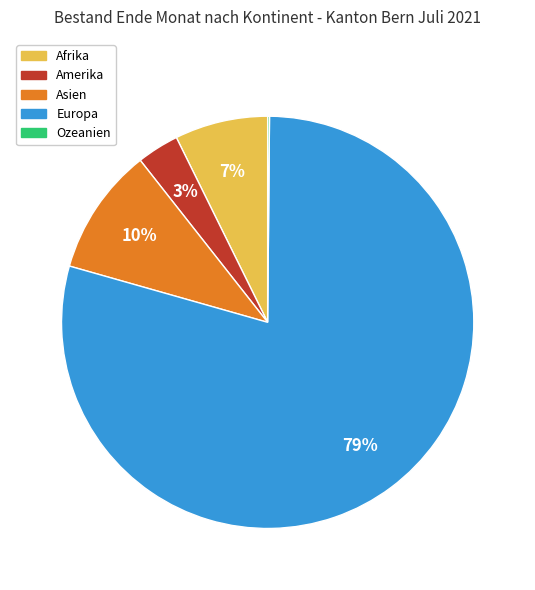

Which category has the biggest portion of the pie?

Europa